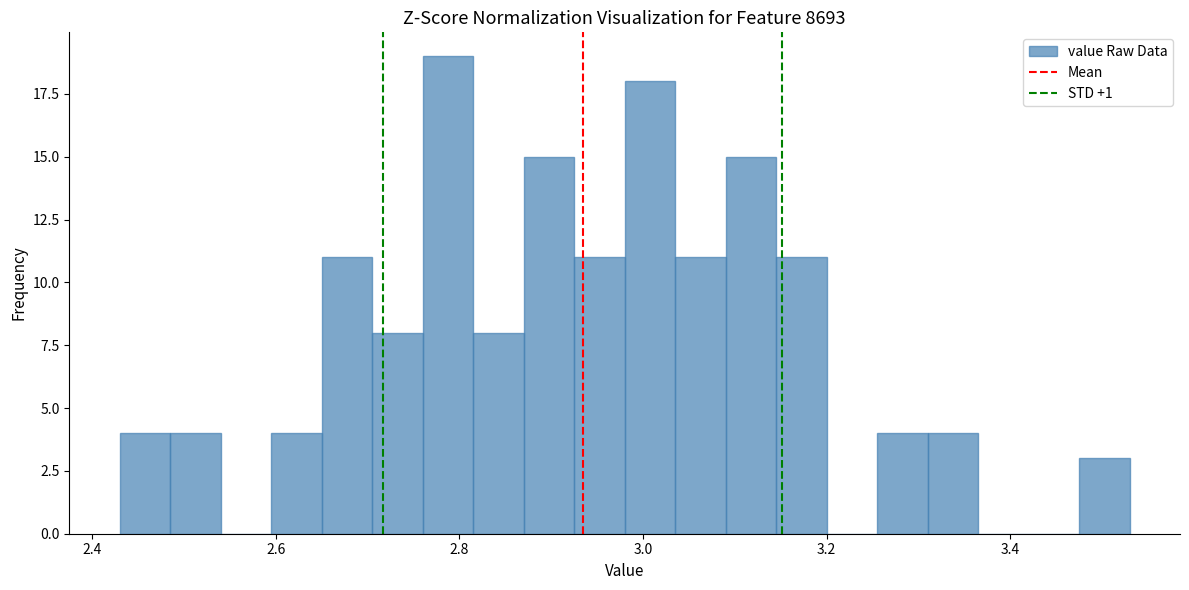

Read against the x-axis, roughly where is the centre of the tallest bar?

2.78